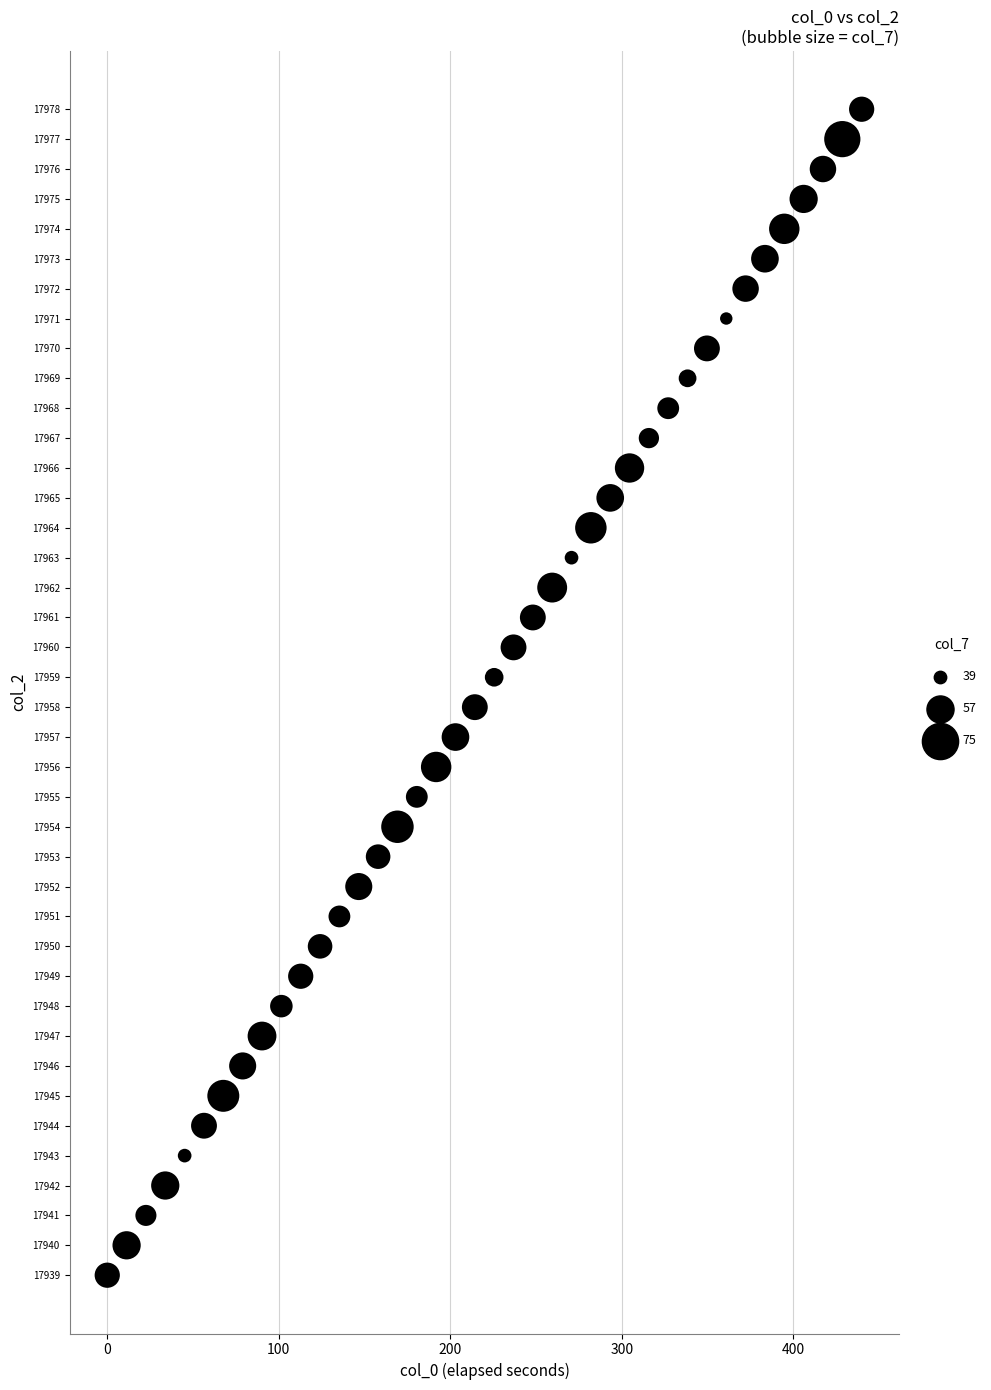

What is the range of Y values (max minus min)?

39